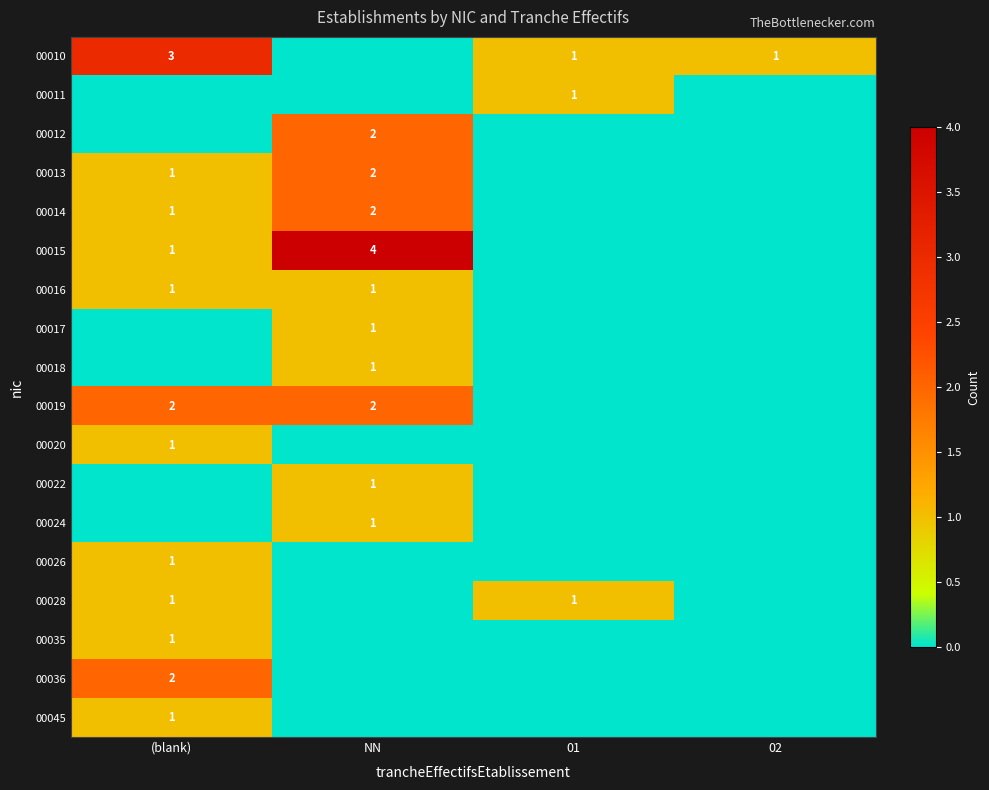

True or false: 00011 has a value of 1 at 01.

True